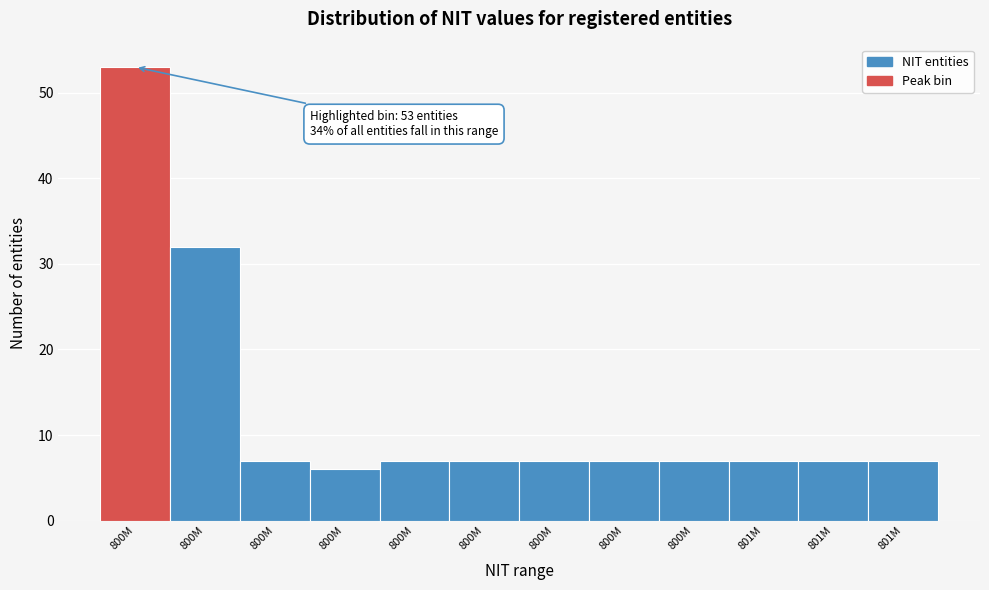

Does the chart contain any negative values?

No